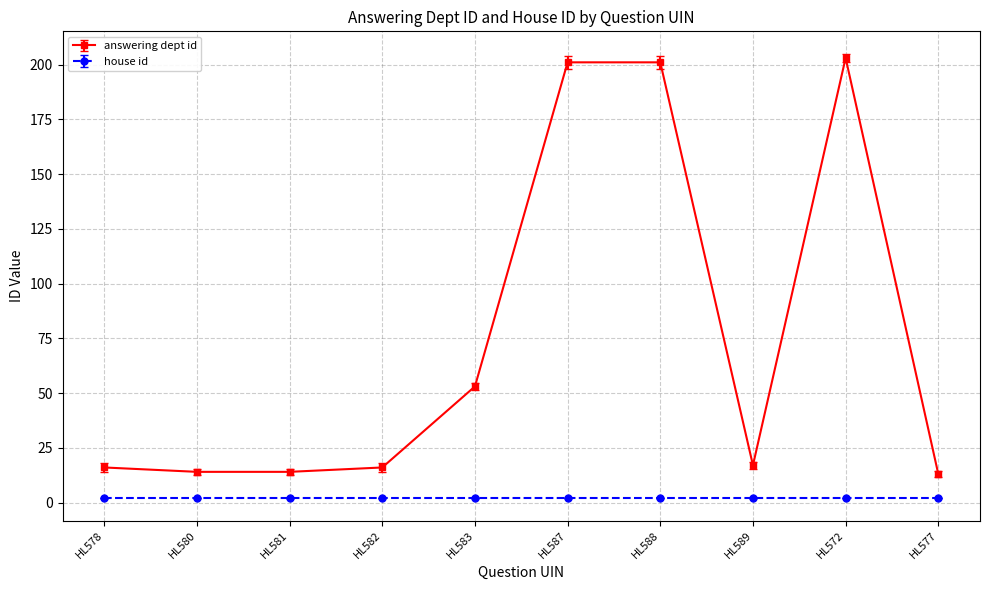

Rank the series by their average value, from lowest to highest.

house id, answering dept id